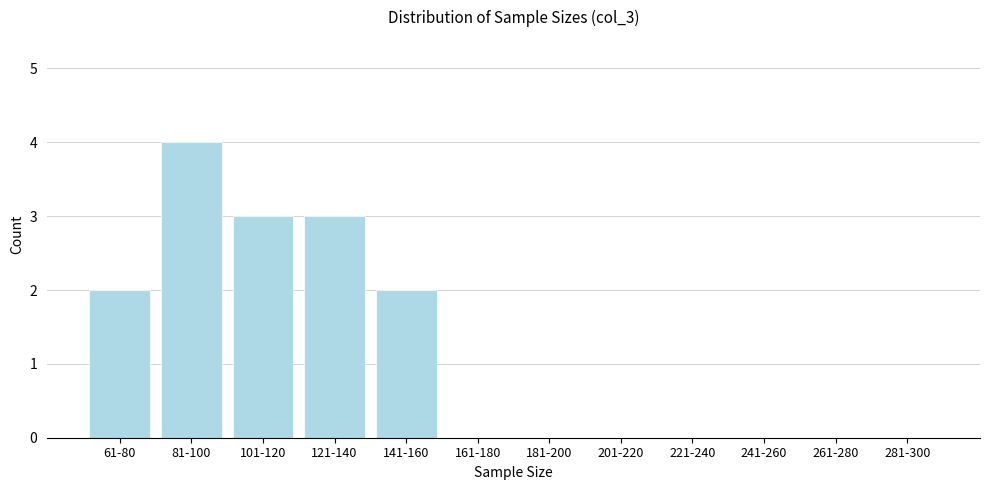

Reading left to right, transcribe all the data shown in this chart.

61-80=2	81-100=4	101-120=3	121-140=3	141-160=2	161-180=0	181-200=0	201-220=0	221-240=0	241-260=0	261-280=0	281-300=0